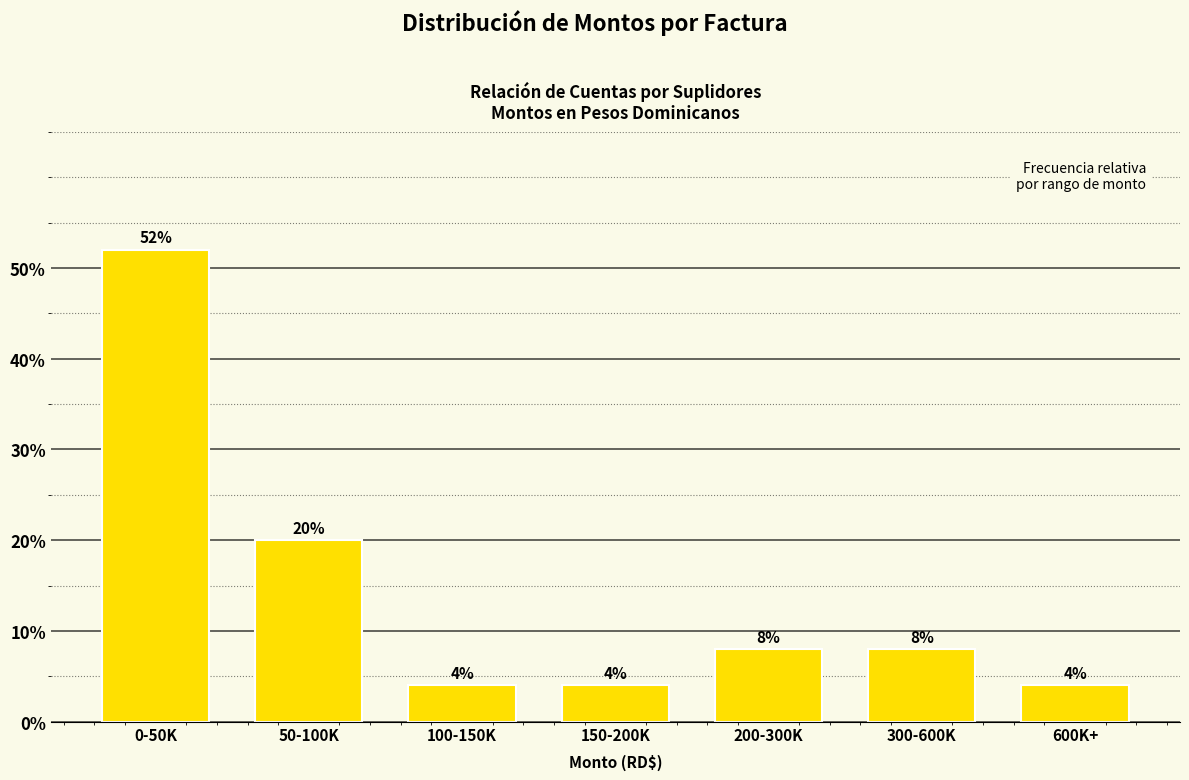

Reading left to right, transcribe all the data shown in this chart.

52	20	4	4	8	8	4